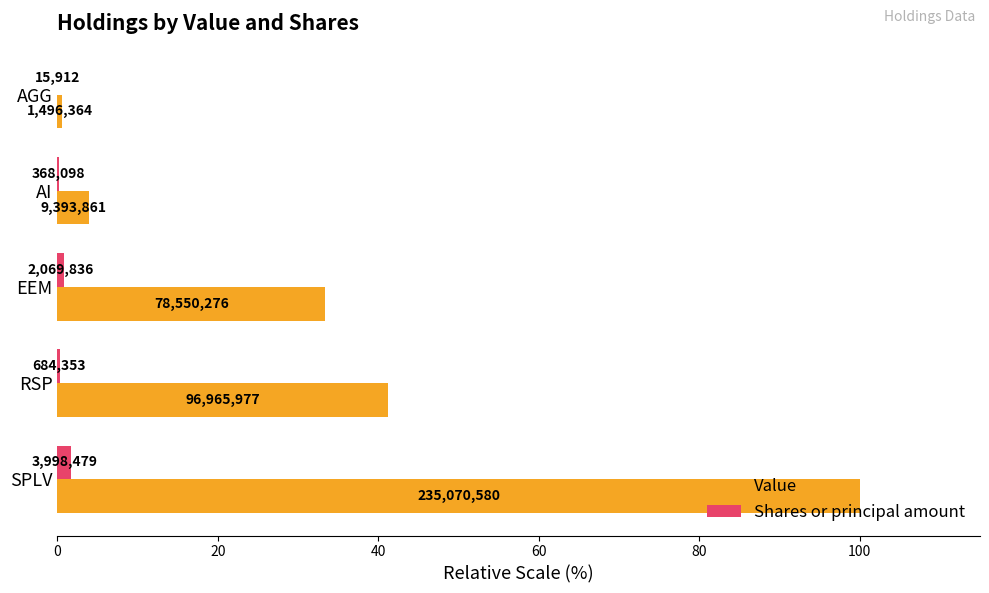

List the series in order of their peak value, highest first.

Value, Shares or principal amount